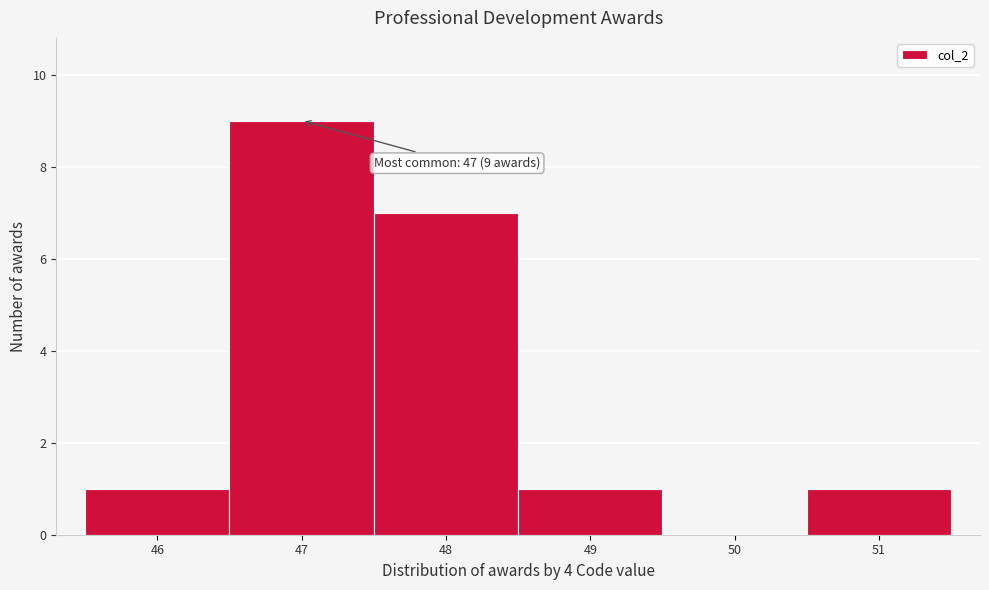

Reading left to right, transcribe all the data shown in this chart.

46=1	47=9	48=7	49=1	50=0	51=1